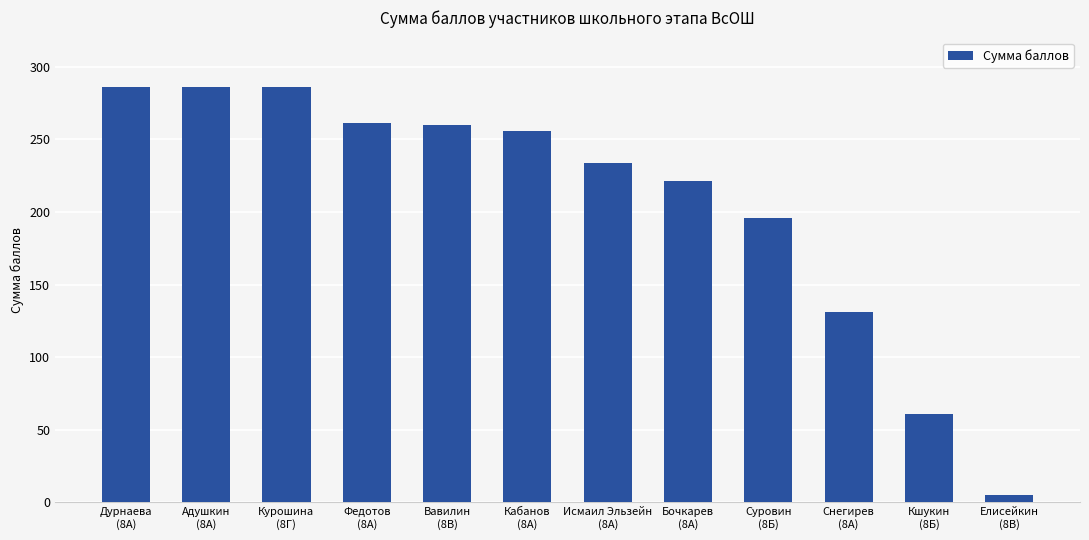

Does the chart contain stacked bars?

No